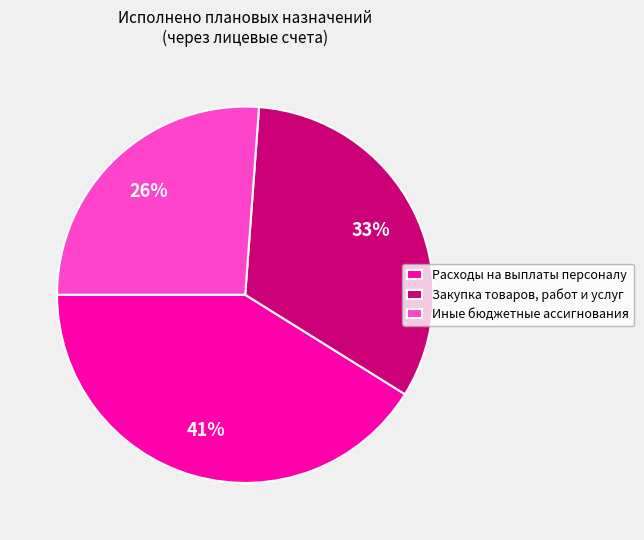

What percentage is the Расходы на выплаты персоналу slice, to the nearest percent?

41%